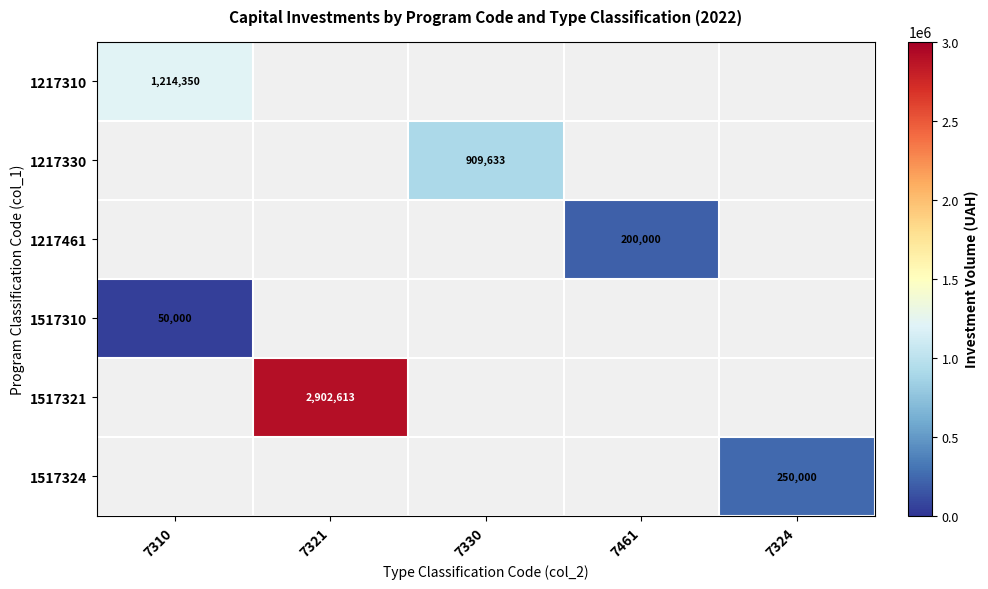

The 1517310 series shows 50000 at 7310. True or false?

True